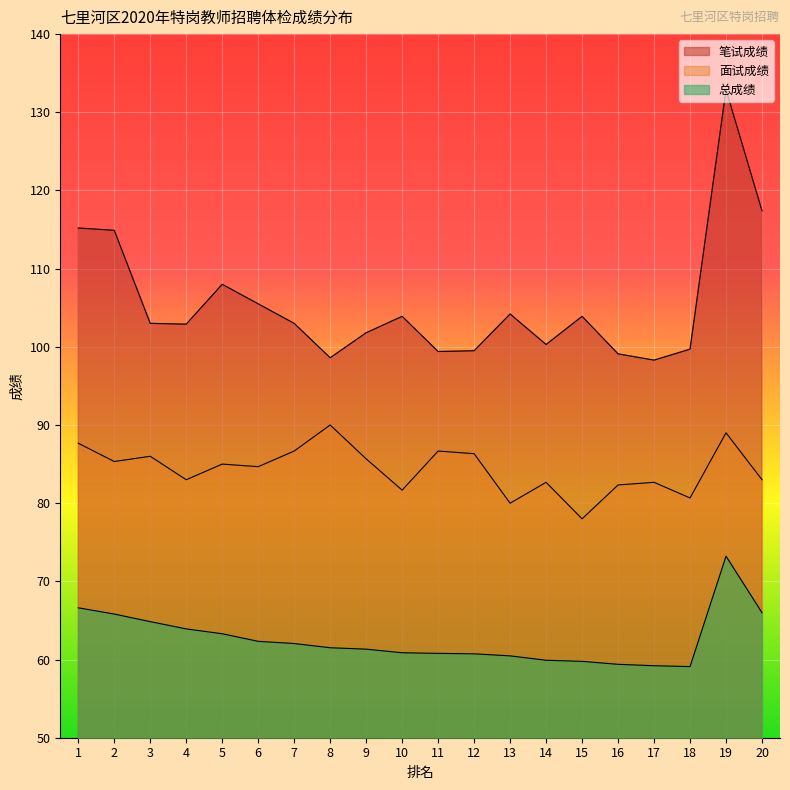

True or false: 笔试成绩 has a value of 224.8 at 19.

False